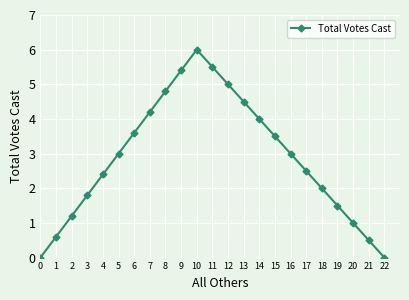

What is the difference between the maximum and minimum values?

6.0